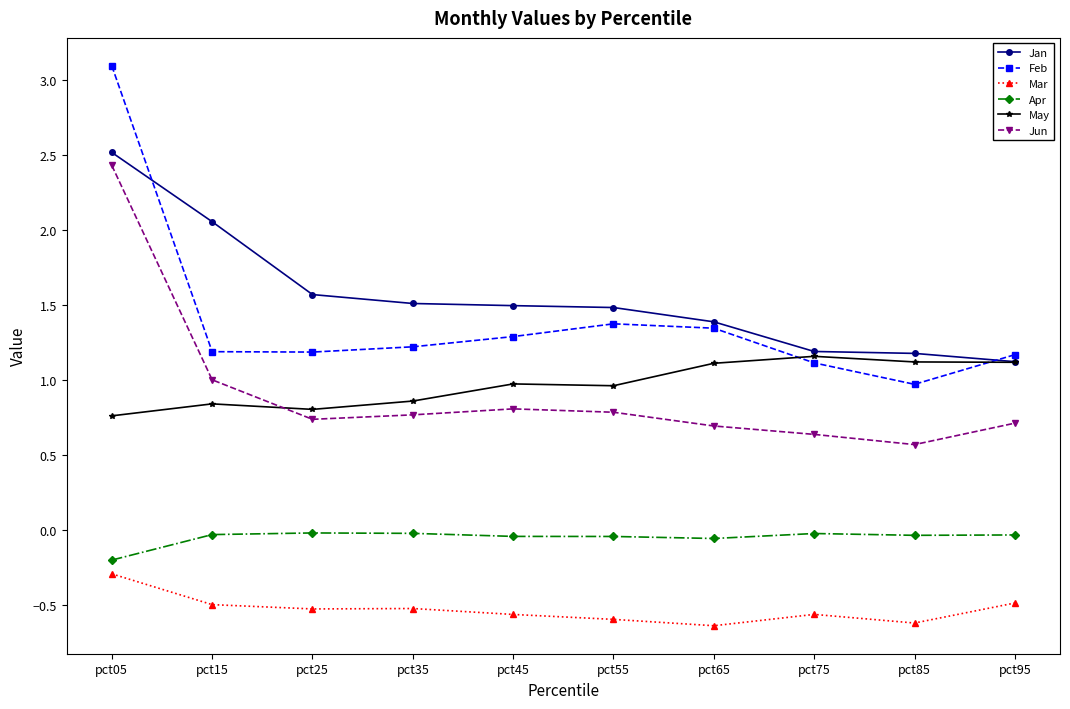

At which category is the sum across all series the highest?

pct05